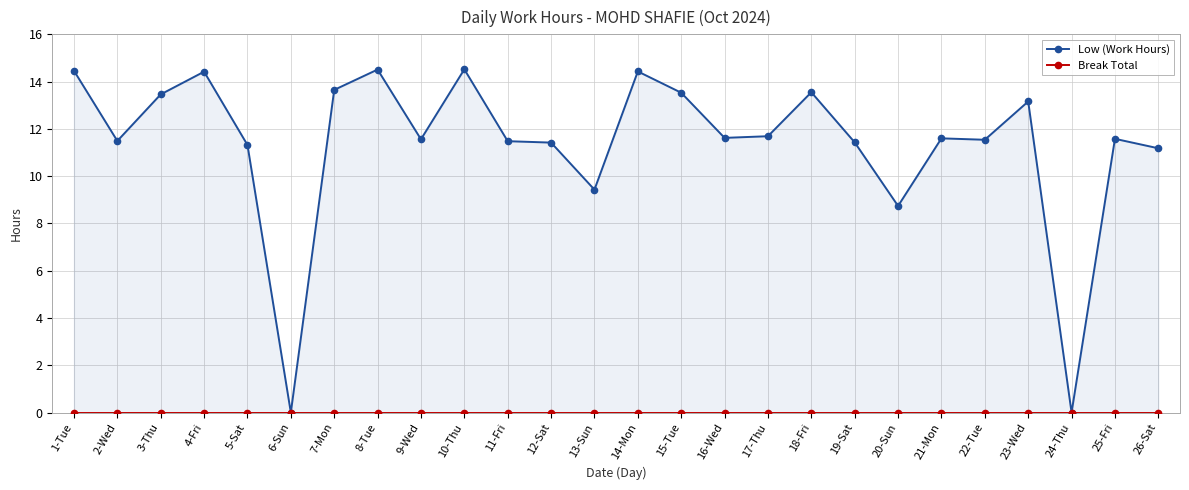

Where is the first local minimum for Low (Work Hours)?

2-Wed